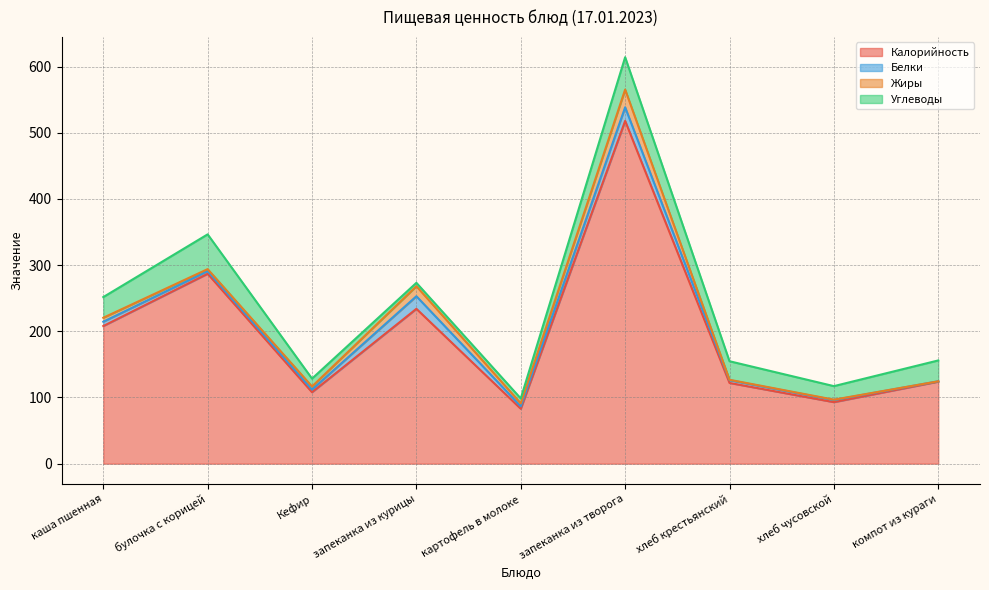

What is the sum of the Белки values at хлеб чусовской and Кефир?

7.2